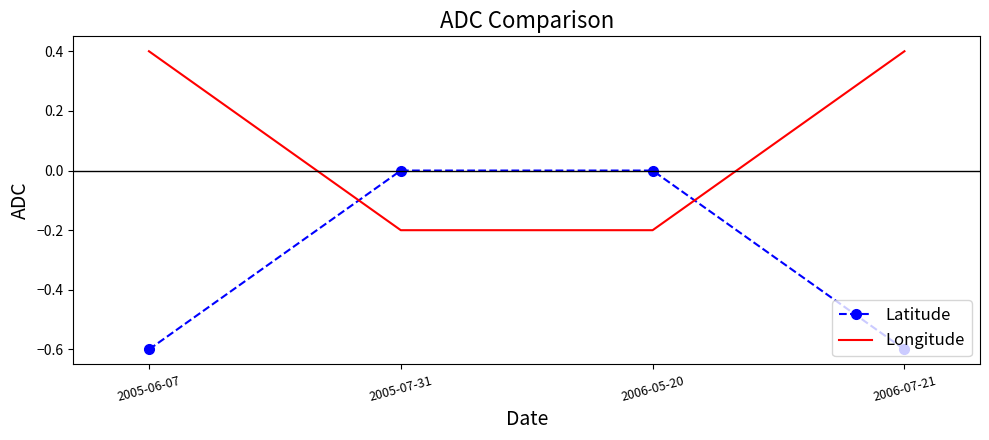

What are all the series names shown in the legend?

Latitude, Longitude